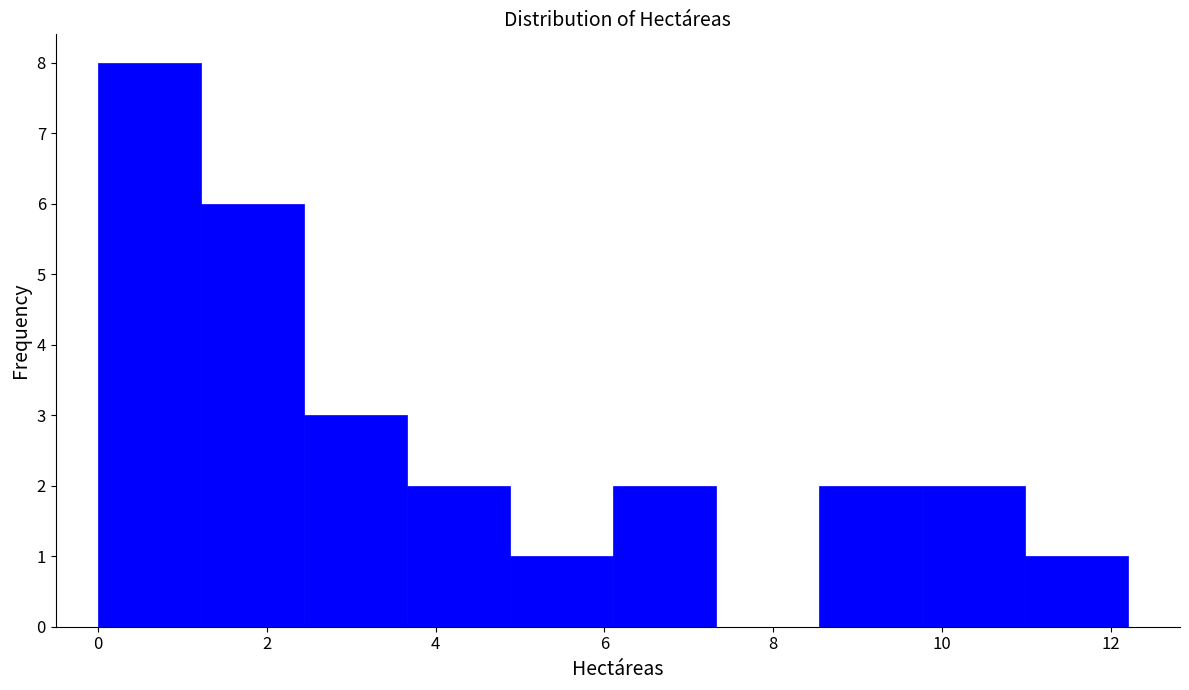

Reading left to right, list every bar in this chart as the range it spans on the x-axis followed by its height. Neither the bar edges nor the heights are printed on the chart, so give them approximately, as read against the axes.

0.0 to 1.2: 8
1.2 to 2.4: 6
2.4 to 3.6: 3
3.6 to 4.8: 2
4.8 to 6.2: 1
6.2 to 7.4: 2
7.4 to 8.6: 0
8.6 to 9.8: 2
9.8 to 11.0: 2
11.0 to 12.2: 1